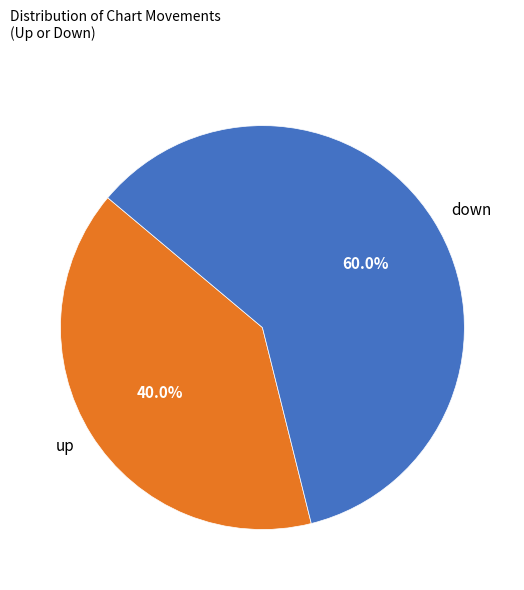

To the nearest percent, what is the difference between the largest and smallest slice percentages?

20%